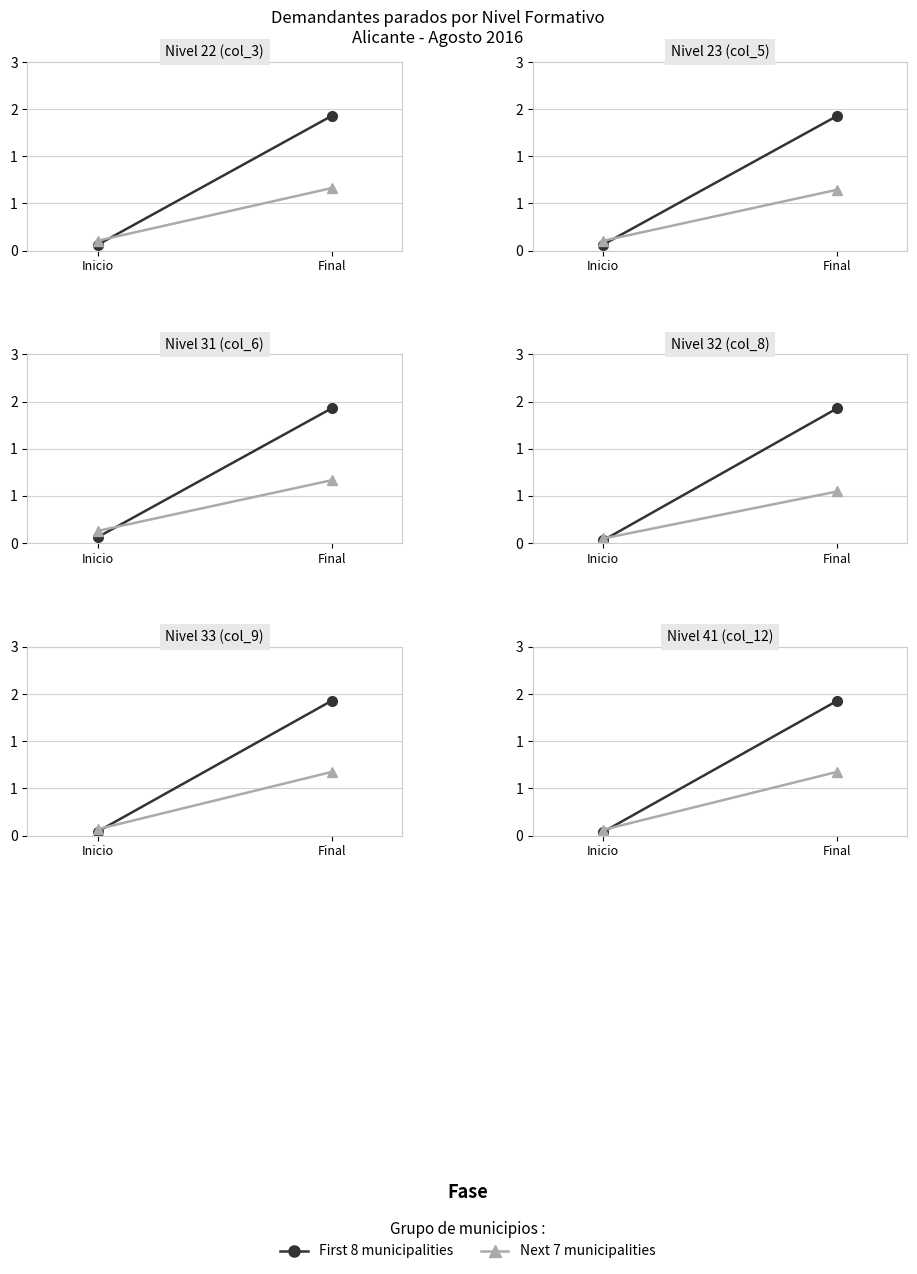

Is the value of First 8 municipalities at Inicio greater than the value of Next 7 municipalities at Inicio?

No